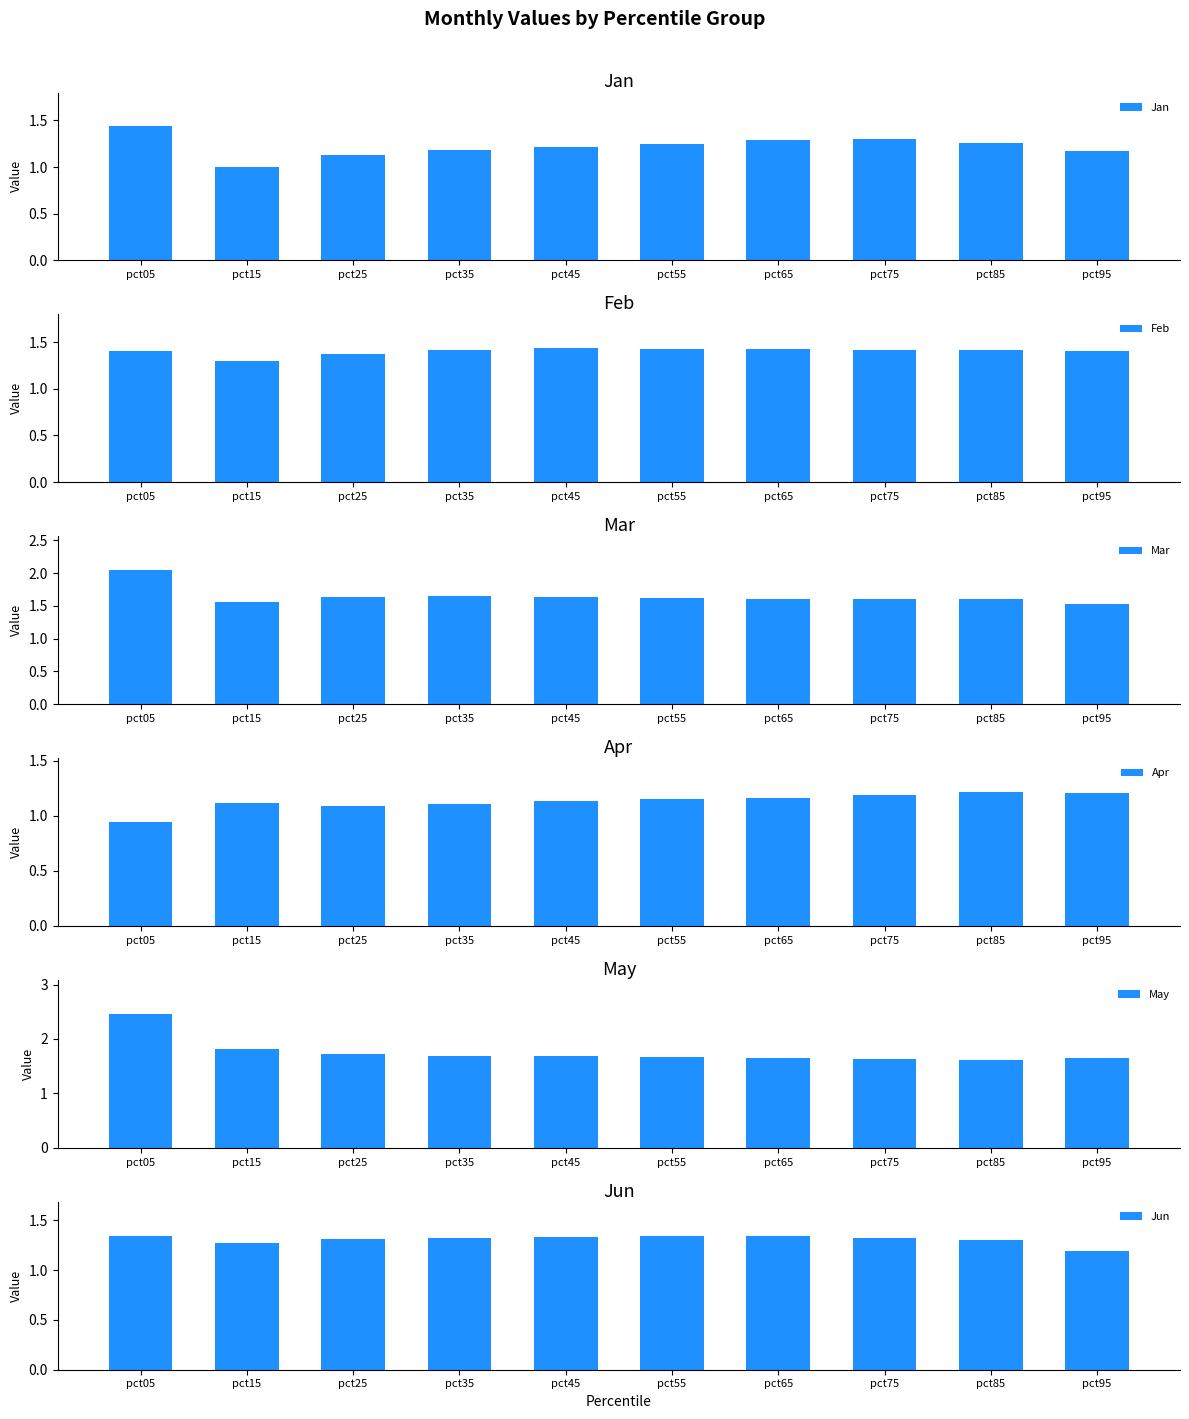

Is the value of Jun at pct85 greater than the value of Jan at pct95?

Yes